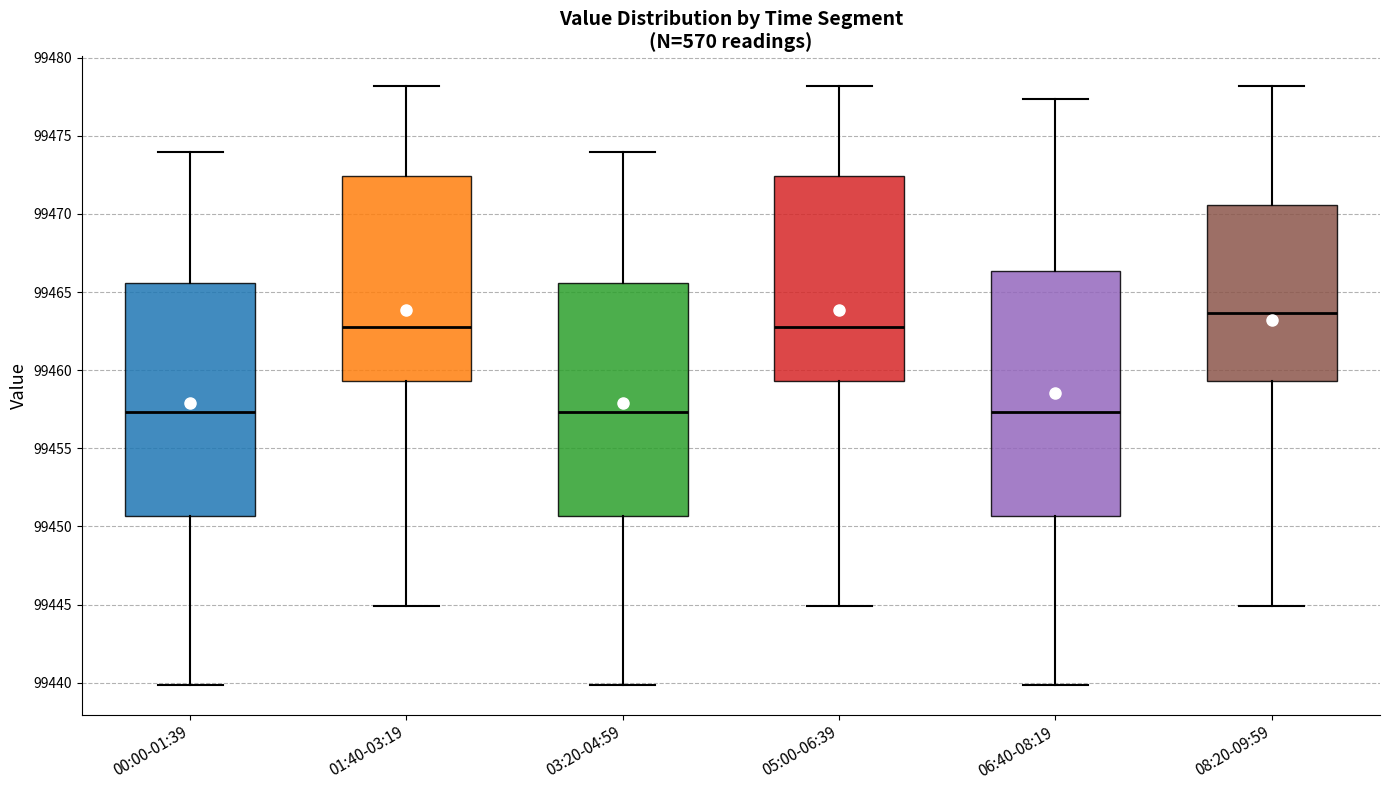

Reading left to right, transcribe this box plot: for each box, give where its median line is, the range the box spans, and where its two whiskers end, as read against the y-axis. The values are not printed on the chart, so give them approximately, as read against the axis.

00:00-01:39: median 99457.5, box 99450.5 to 99465.5, whiskers 99440.0 to 99474.0
01:40-03:19: median 99462.5, box 99459.5 to 99472.5, whiskers 99445.0 to 99478.0
03:20-04:59: median 99457.5, box 99450.5 to 99465.5, whiskers 99440.0 to 99474.0
05:00-06:39: median 99462.5, box 99459.5 to 99472.5, whiskers 99445.0 to 99478.0
06:40-08:19: median 99457.5, box 99450.5 to 99466.5, whiskers 99440.0 to 99477.5
08:20-09:59: median 99463.5, box 99459.5 to 99470.5, whiskers 99445.0 to 99478.0